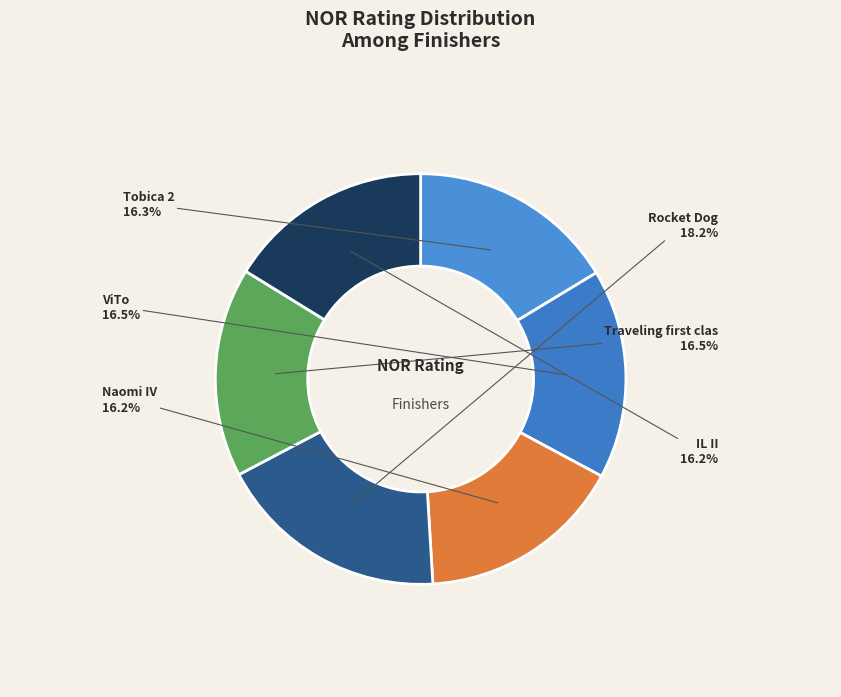

What portion of the pie excludes Rocket Dog?

81.8%